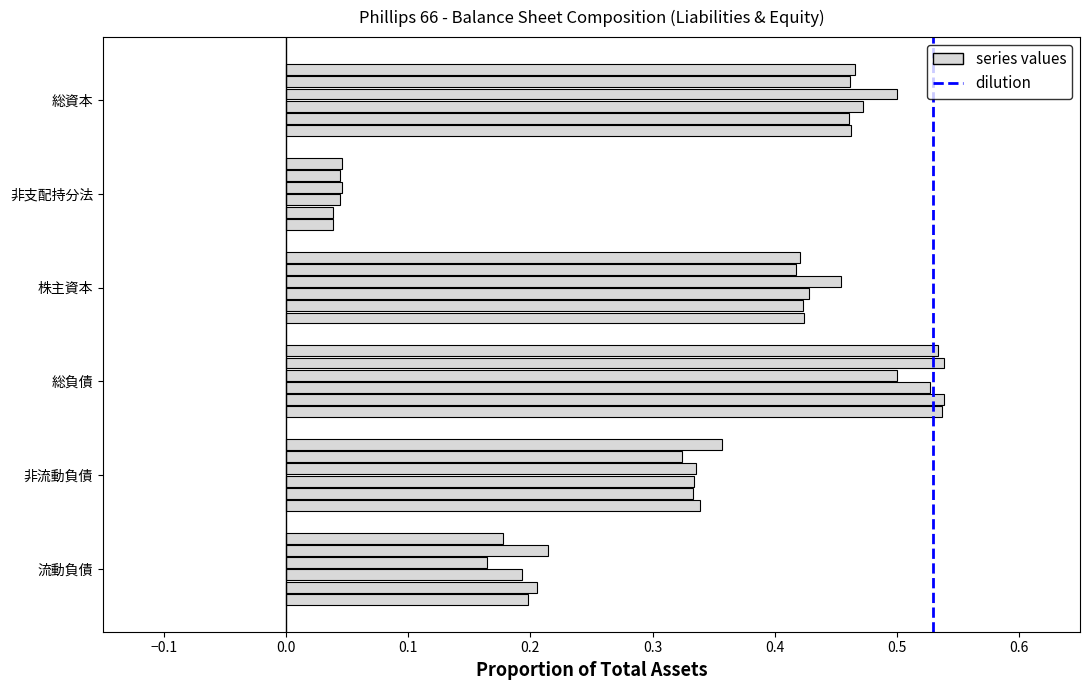

How many categories are shown in the chart?

6